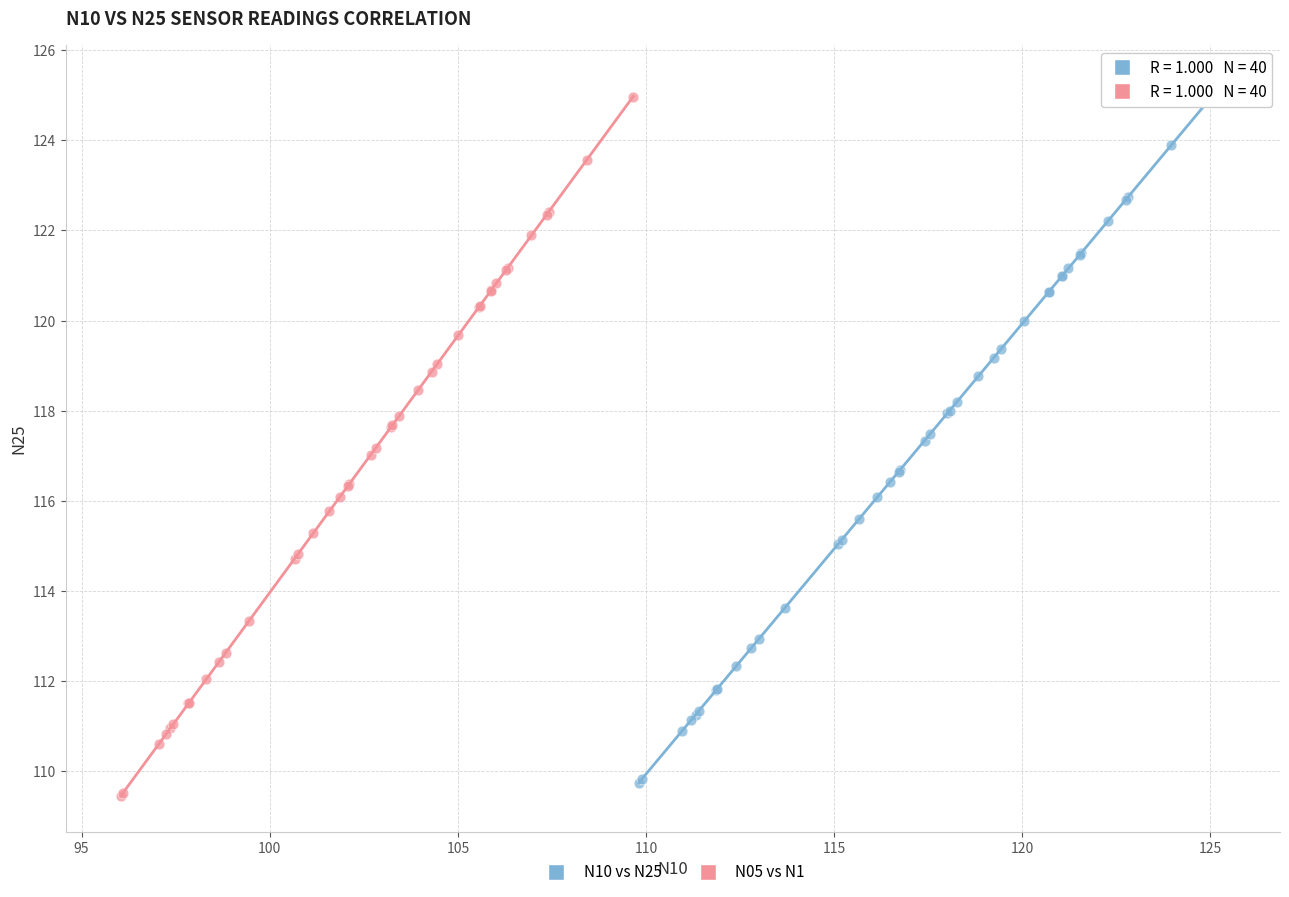

Which series contains the highest Y value?

N10 vs N25